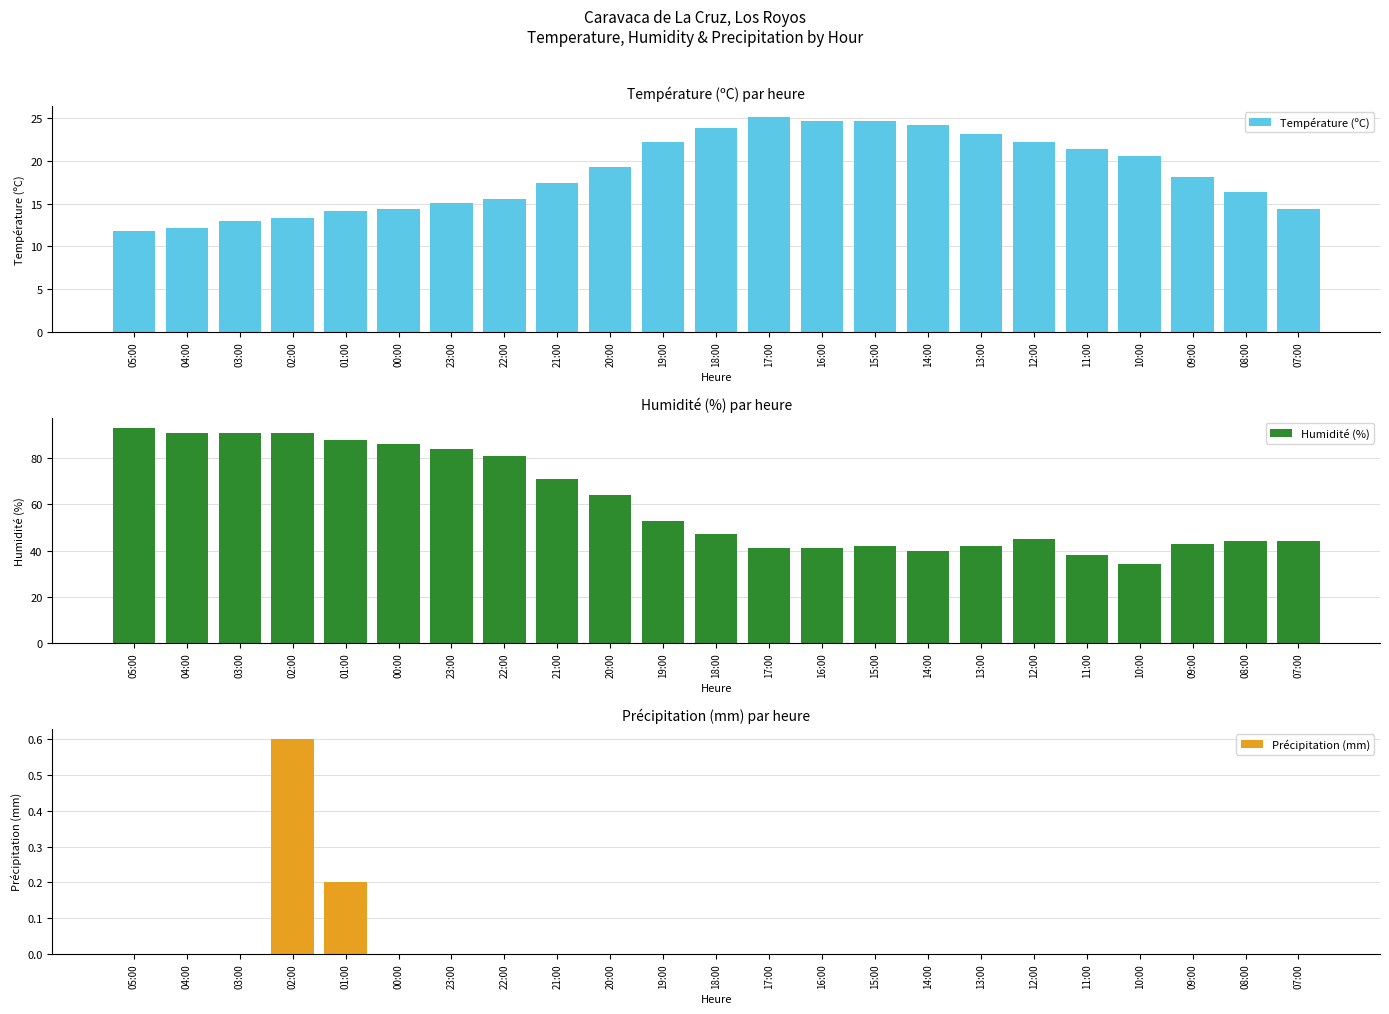

At which category is the sum across all series the highest?

02:00